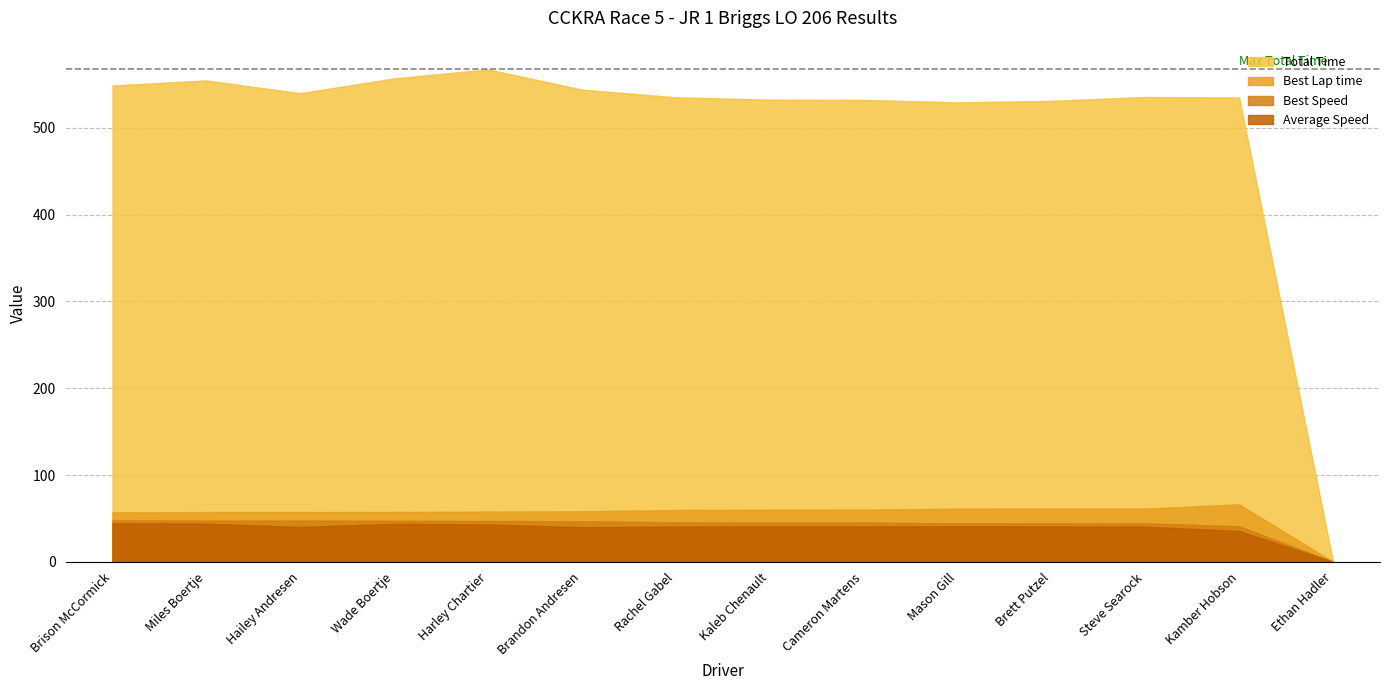

What are all the series names shown in the legend?

Total Time, Best Lap time, Best Speed, Average Speed